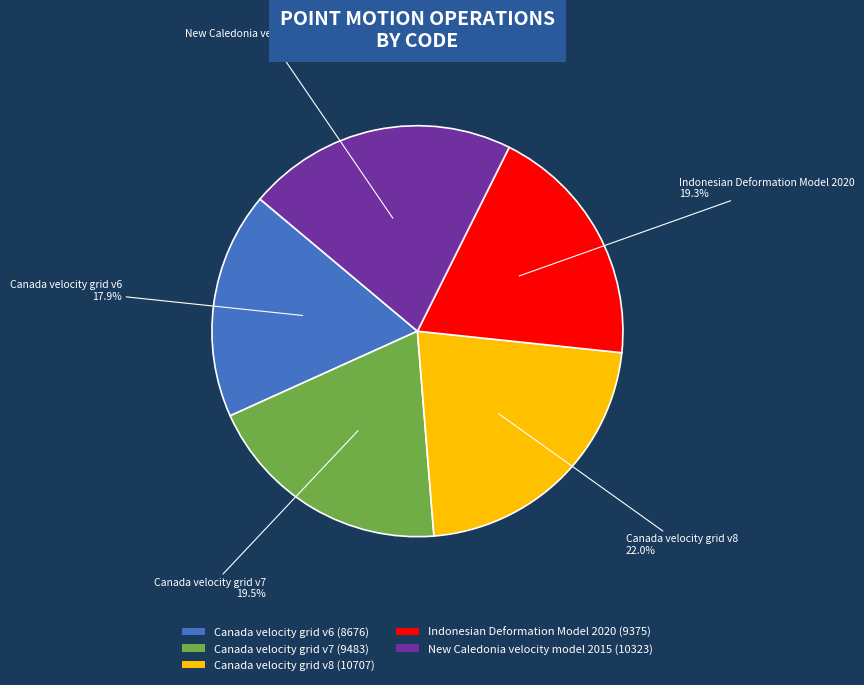

Is it true that Canada velocity grid v7 is 6% of the pie?

False